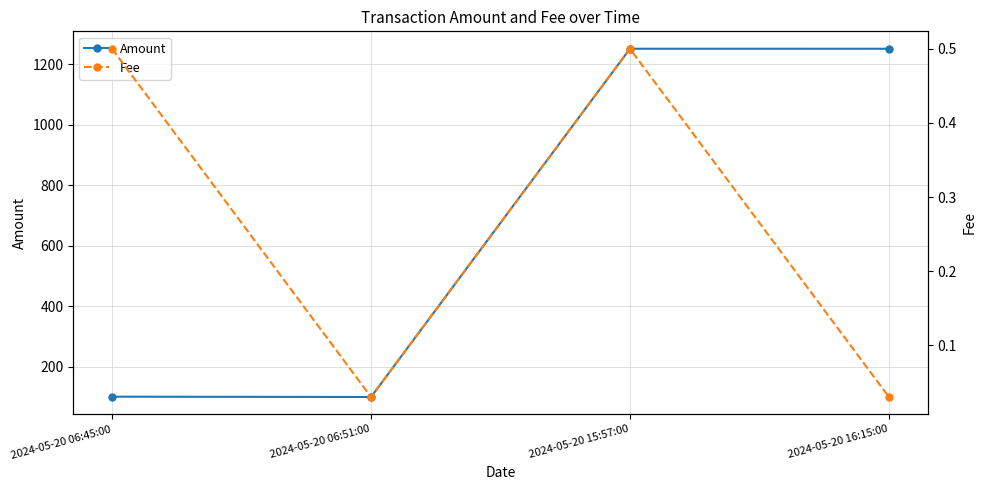

Reading right to left, list all the values displayed in this chart.

Amount: 1251.2	1251.3	99.2	100.3
Fee: 0.0	0.5	0.0	0.5